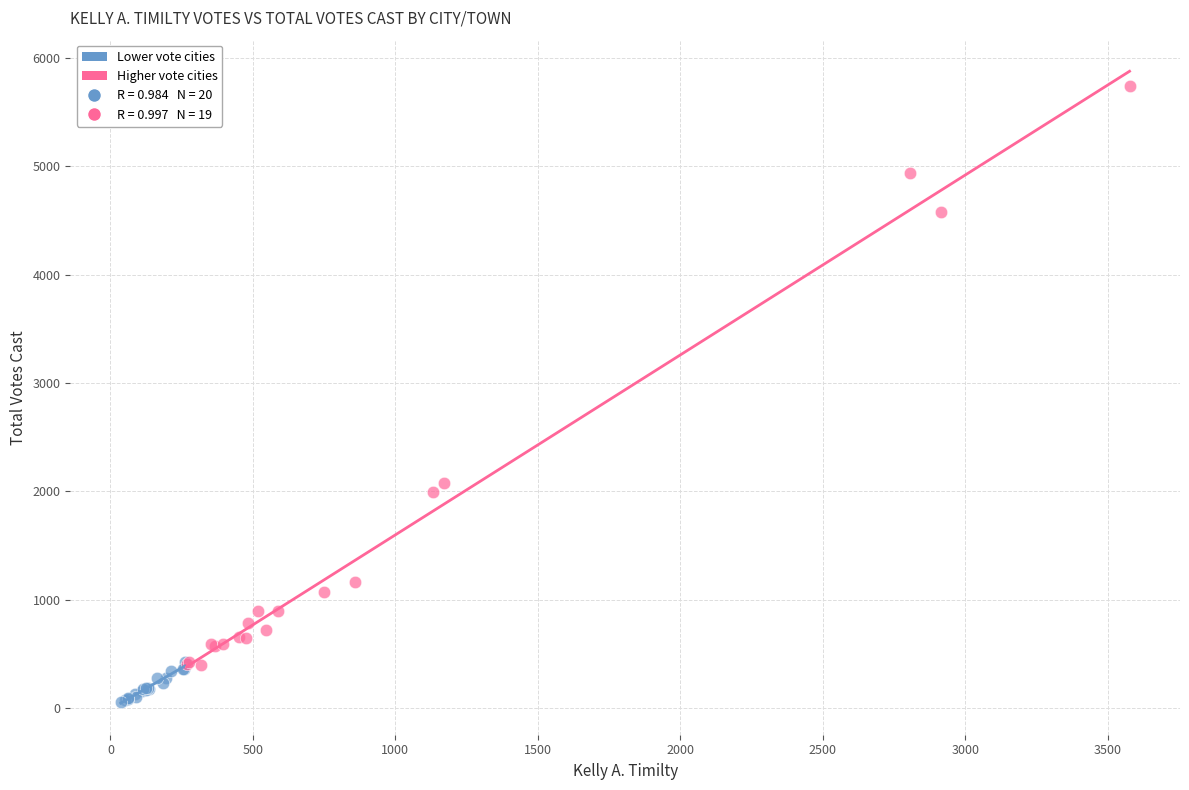

Which series reaches the minimum Y coordinate?

Lower vote cities